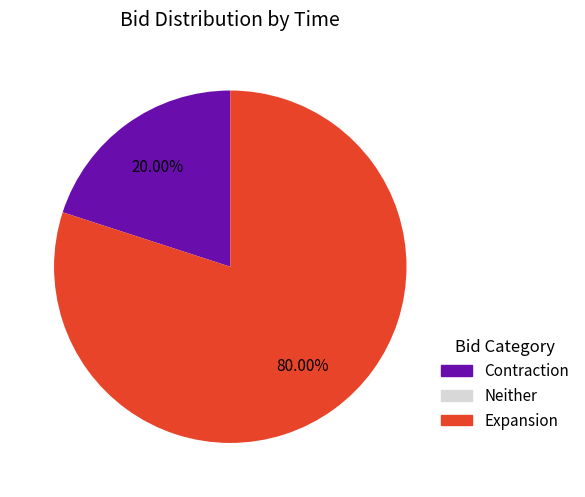

What is the largest slice in the pie chart?

Expansion